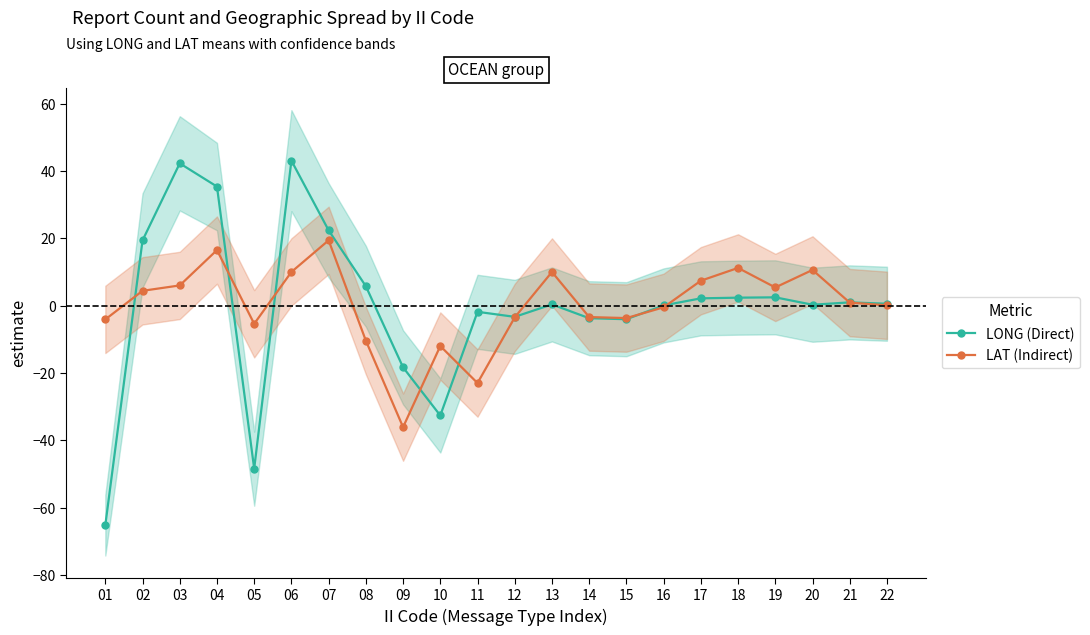

Which category has the highest value in the LONG (Direct) series?

06